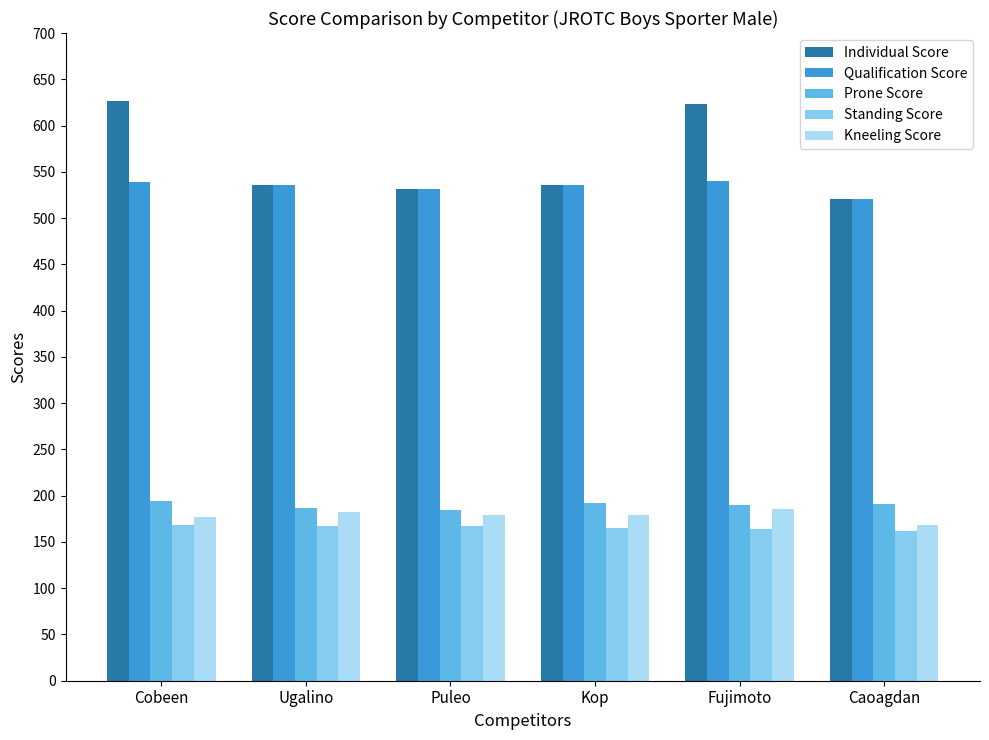

What is the approximate value of Kneeling Score at Ugalino?

182.0